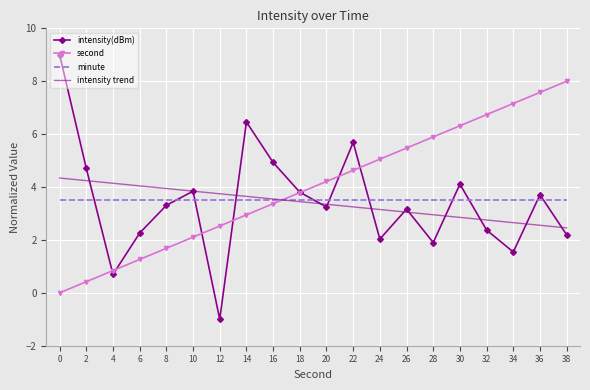

Reading left to right, what are all the values shown in this chart?

intensity(dBm): 0=9.0	2=4.7	4=0.7	6=2.3	8=3.3	10=3.8	12=-1.0	14=6.5	16=4.9	18=3.8	20=3.2	22=5.7	24=2.0	26=3.2	28=1.9	30=4.1	32=2.4	34=1.5	36=3.7	38=2.2
second: 0=0.0	2=0.4	4=0.8	6=1.3	8=1.7	10=2.1	12=2.5	14=2.9	16=3.4	18=3.8	20=4.2	22=4.6	24=5.1	26=5.5	28=5.9	30=6.3	32=6.7	34=7.2	36=7.6	38=8.0
minute: 0=3.5	2=3.5	4=3.5	6=3.5	8=3.5	10=3.5	12=3.5	14=3.5	16=3.5	18=3.5	20=3.5	22=3.5	24=3.5	26=3.5	28=3.5	30=3.5	32=3.5	34=3.5	36=3.5	38=3.5
intensity trend: 0=4.3	2=4.2	4=4.1	6=4.0	8=3.9	10=3.8	12=3.7	14=3.6	16=3.5	18=3.4	20=3.3	22=3.2	24=3.1	26=3.1	28=3.0	30=2.9	32=2.8	34=2.7	36=2.6	38=2.5